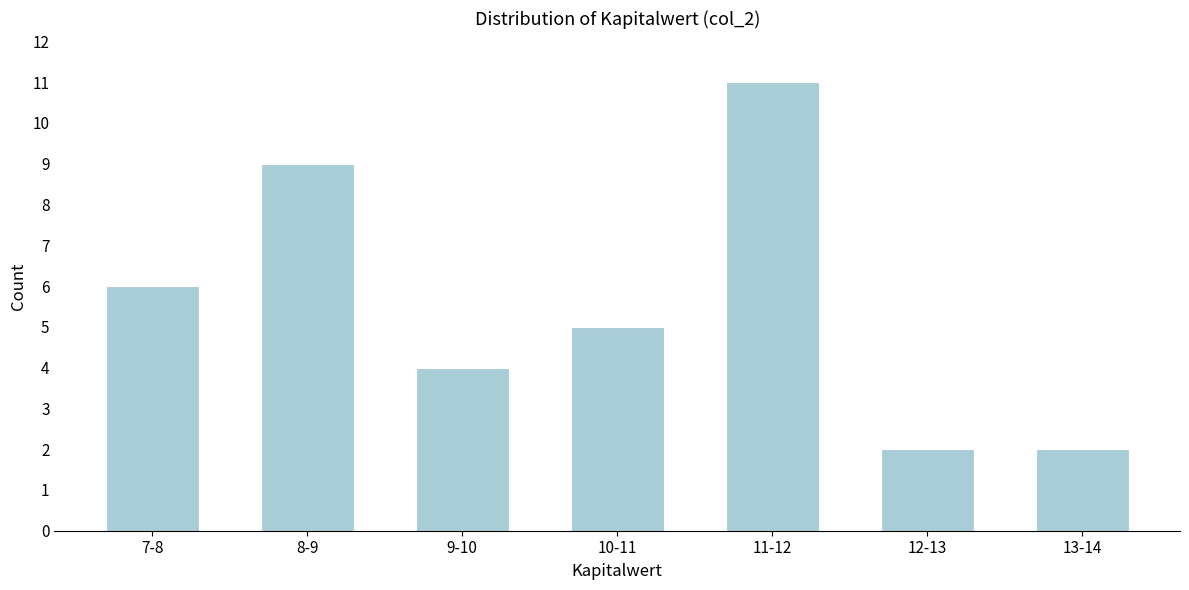

Reading right to left, extract all data points from this chart.

2	2	11	5	4	9	6